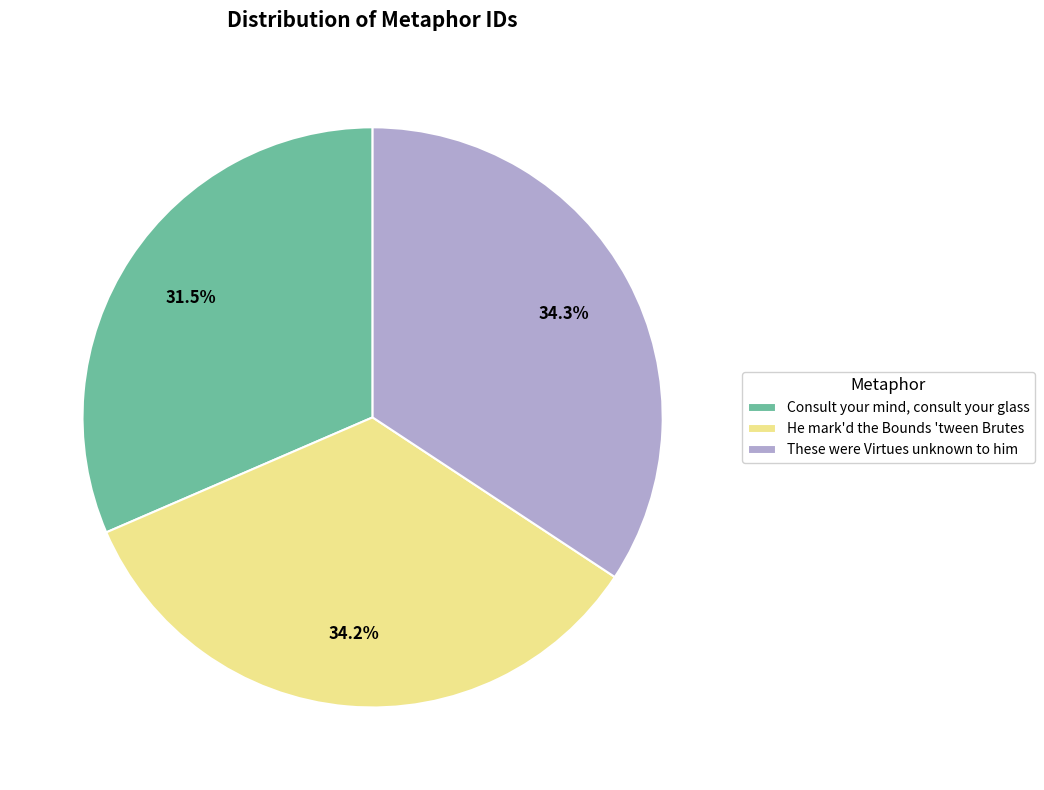

How much of the chart is everything except Consult your mind, consult your glass?

68.5%